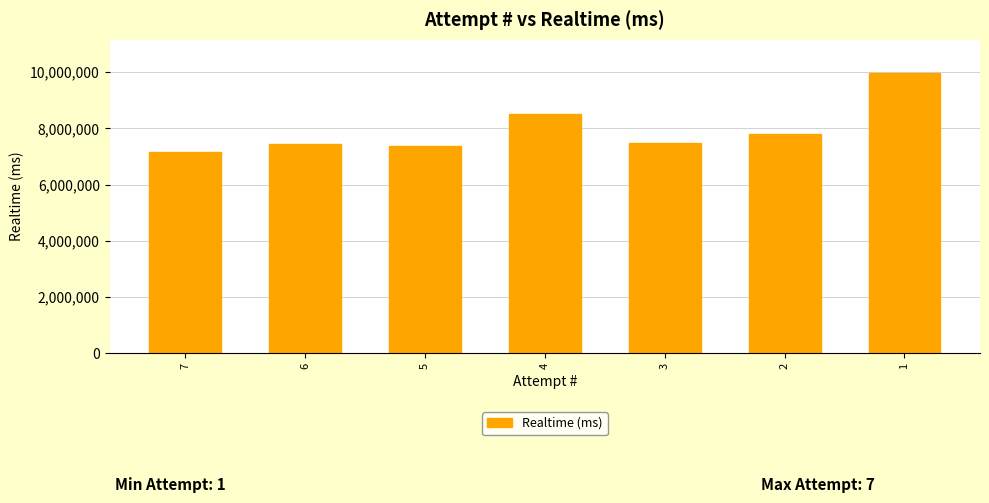

At which category does the chart reach its peak across all series?

1